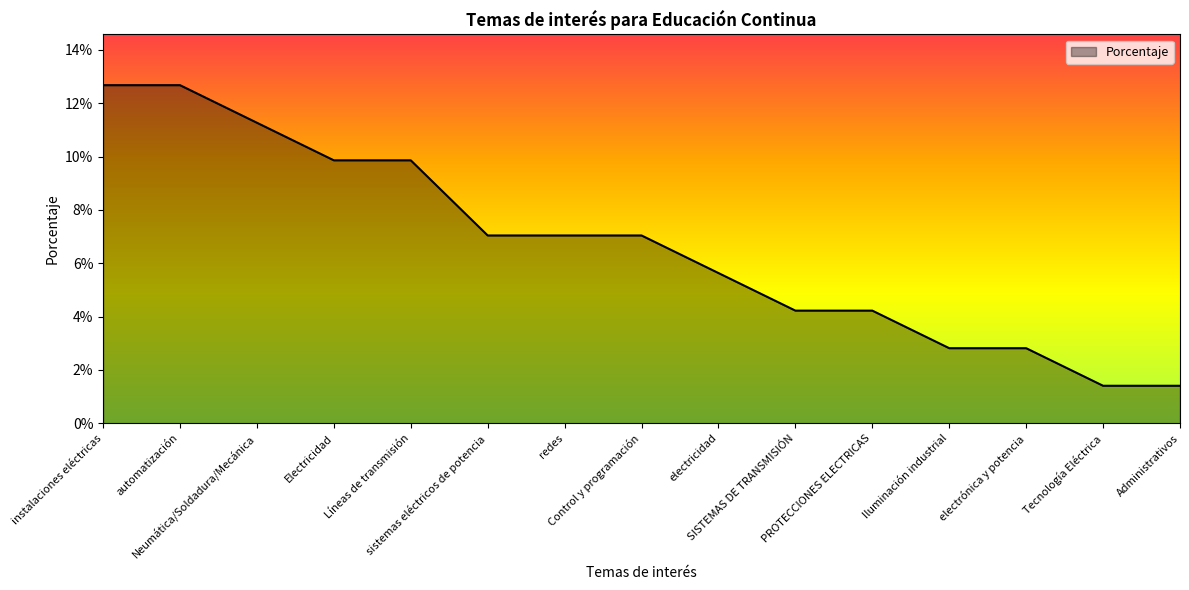

List the labels in order of value, smallest first.

Tecnología Eléctrica, Administrativos, Iluminación industrial, electrónica y potencia, SISTEMAS DE TRANSMISIÓN, PROTECCIONES ELECTRICAS, electricidad, sistemas eléctricos de potencia, redes, Control y programación, Electricidad, Líneas de transmisión, Neumática/Soldadura/Mecánica, instalaciones eléctricas, automatización